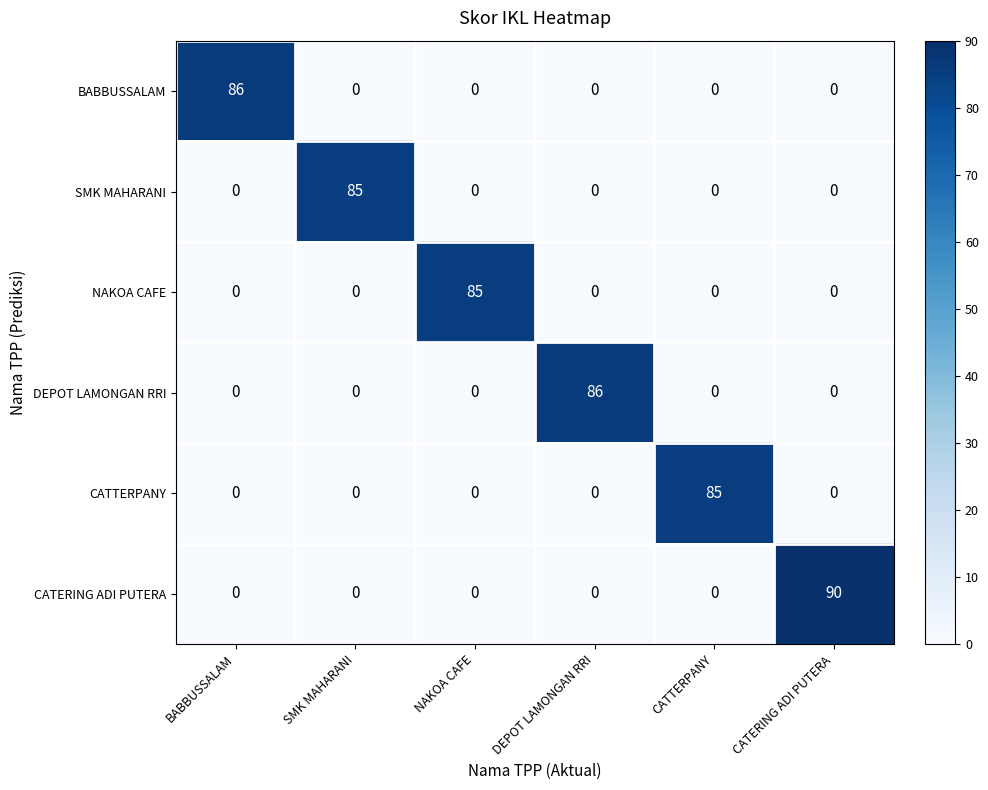

Which category has the highest value across all series?

CATERING ADI PUTERA